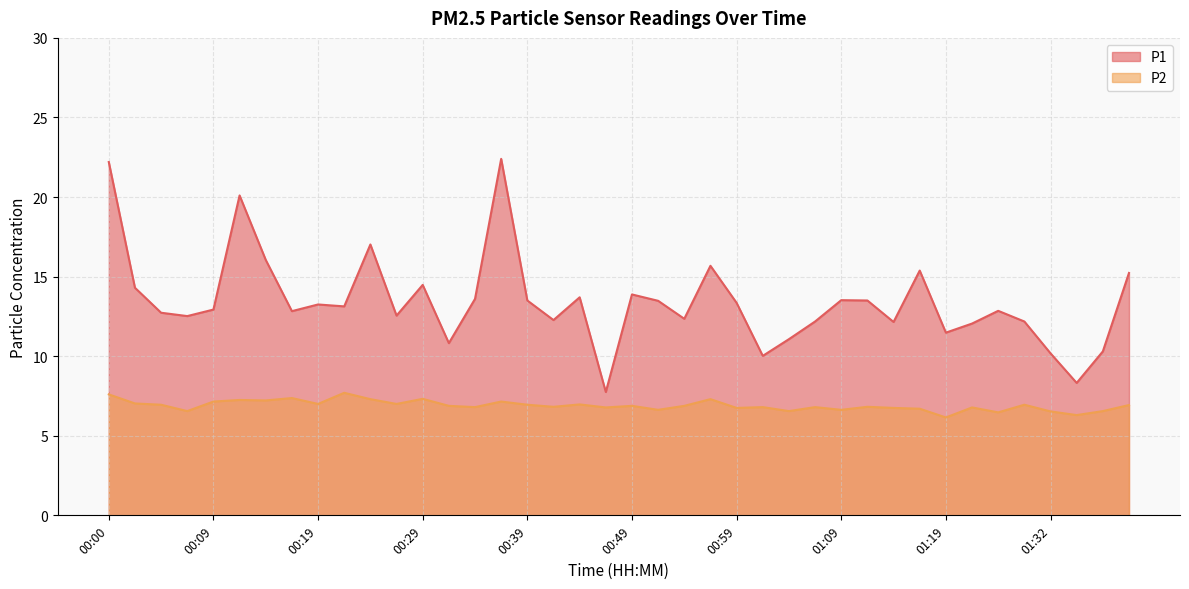

What is the label of the 6th point from the right?

01:28